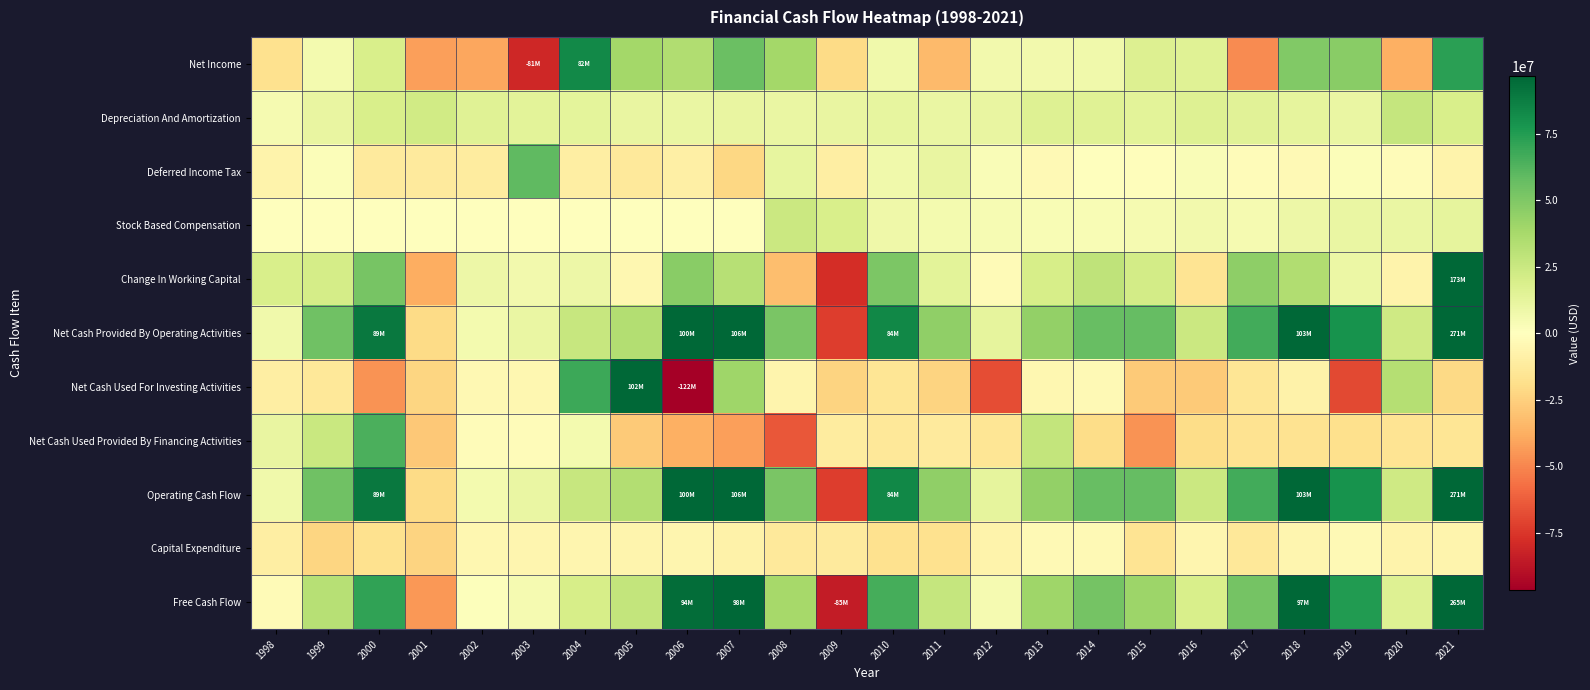

Reading left to right, list all the values displayed in this chart.

Net Income: 1998=-17400000	1999=5800000	2000=19417000	2001=-42927000	2002=-40162000	2003=-80668000	2004=82308000	2005=39218000	2006=34243000	2007=56463000	2008=39074000	2009=-20908000	2010=7493000	2011=-33722000	2012=6240000	2013=6347000	2014=6797000	2015=17132000	2016=15413000	2017=-48635000	2018=49295000	2019=46869000	2020=-37707000	2021=72572000
Depreciation And Amortization: 1998=4600000	1999=10600000	2000=19064000	2001=22156000	2002=15262000	2003=14073000	2004=13185000	2005=11245000	2006=10382000	2007=11279000	2008=10544000	2009=11265000	2010=11584000	2011=10263000	2012=10801000	2013=16275000	2014=15312000	2015=13696000	2016=16433000	2017=14774000	2018=12522000	2019=10371000	2020=26656000	2021=19560000
Deferred Income Tax: 1998=-7400000	1999=2000000	2000=-12672000	2001=-12388000	2002=-12030000	2003=59333000	2004=-10554000	2005=-13127000	2006=-9612000	2007=-21990000	2008=11960000	2009=-10107000	2010=7093000	2011=10571000	2012=2331000	2013=-3749000	2014=237000	2015=-1166000	2016=2394000	2017=-1690000	2018=-3496000	2019=1644000	2020=-1680000	2021=-7481000
Stock Based Compensation: 1998=0	1999=0	2000=0	2001=0	2002=0	2003=0	2004=0	2005=0	2006=0	2007=0	2008=24772000	2009=19016000	2010=7765000	2011=5503000	2012=4199000	2013=3747000	2014=3579000	2015=5066000	2016=6393000	2017=4935000	2018=8947000	2019=10298000	2020=10199000	2021=12760000
Change In Working Capital: 1998=18900000	1999=21100000	2000=52484000	2001=-37893000	2002=8889000	2003=6125000	2004=8951000	2005=-4922000	2006=47186000	2007=32283000	2008=-32227000	2009=-78394000	2010=50986000	2011=13919000	2012=-2758000	2013=20330000	2014=29127000	2015=21561000	2016=-16445000	2017=45826000	2018=34349000	2019=9390000	2020=-7218000	2021=173370000
Net Cash Provided By Operating Activities: 1998=7500000	1999=54800000	2000=89359000	2001=-20493000	2002=6030000	2003=10404000	2004=25659000	2005=33423000	2006=99767000	2007=105806000	2008=51391000	2009=-72729000	2010=83540000	2011=44774000	2012=12493000	2013=44033000	2014=56764000	2015=57583000	2016=24823000	2017=66970000	2018=102902000	2019=78645000	2020=23353000	2021=271401000
Net Cash Used For Investing Activities: 1998=-10000000	1999=-14100000	2000=-46036000	2001=-22754000	2002=-3948000	2003=-4719000	2004=68353000	2005=101955000	2006=-122249000	2007=40226000	2008=-6583000	2009=-23879000	2010=-15498000	2011=-23700000	2012=-67251000	2013=-5225000	2014=-3291000	2015=-27507000	2016=-27785000	2017=-15254000	2018=-8249000	2019=-69315000	2020=32626000	2021=-21259000
Net Cash Used Provided By Financing Activities: 1998=10900000	1999=25300000	2000=64817000	2001=-28060000	2002=-1774000	2003=-1990000	2004=5497000	2005=-27591000	2006=-37434000	2007=-42754000	2008=-64688000	2009=-11480000	2010=-14281000	2011=-12576000	2012=-15148000	2013=27170000	2014=-19660000	2015=-46338000	2016=-20092000	2017=-17060000	2018=-16988000	2019=-18240000	2020=-16402000	2021=-15517000
Operating Cash Flow: 1998=7500000	1999=54800000	2000=89359000	2001=-20493000	2002=6030000	2003=10404000	2004=25659000	2005=33423000	2006=99767000	2007=105806000	2008=51391000	2009=-72729000	2010=83540000	2011=44774000	2012=12493000	2013=44033000	2014=56764000	2015=57583000	2016=24823000	2017=66970000	2018=102902000	2019=78645000	2020=23353000	2021=271401000
Capital Expenditure: 1998=-10200000	1999=-23000000	2000=-17885000	2001=-24059000	2002=-5201000	2003=-5806000	2004=-6021000	2005=-6138000	2006=-5524000	2007=-7998000	2008=-13402000	2009=-12274000	2010=-17564000	2011=-18016000	2012=-7504000	2013=-3731000	2014=-3359000	2015=-16427000	2016=-5351000	2017=-14022000	2018=-5960000	2019=-3352000	2020=-7322000	2021=-6240000
Free Cash Flow: 1998=-2700000	1999=31800000	2000=71474000	2001=-44552000	2002=829000	2003=4598000	2004=19638000	2005=27285000	2006=94243000	2007=97808000	2008=37989000	2009=-85003000	2010=65976000	2011=26758000	2012=4989000	2013=40302000	2014=53405000	2015=41156000	2016=19472000	2017=52948000	2018=96942000	2019=75293000	2020=16031000	2021=265161000